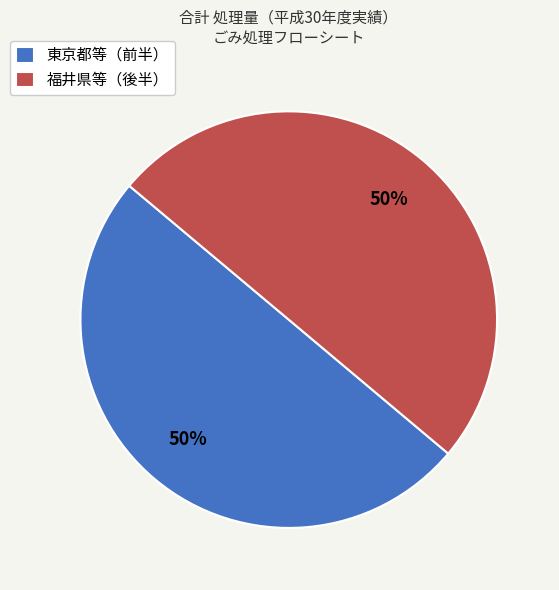

Is it true that 東京都等（前半） is 41% of the pie?

False